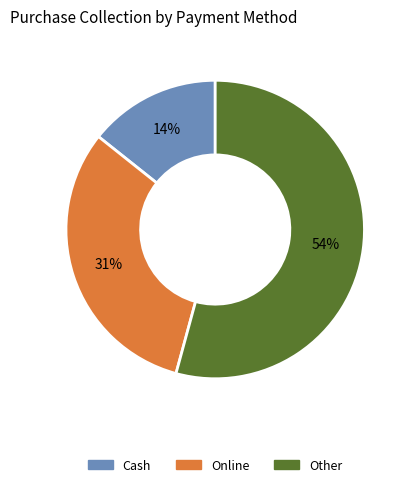

Rank the categories by value from highest to lowest.

Other, Online, Cash